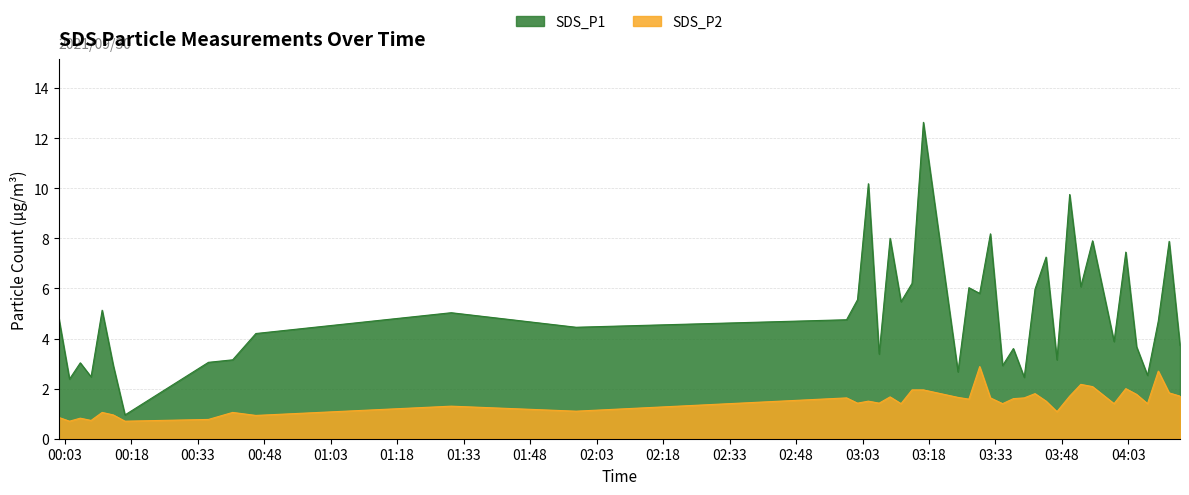

What is the label of the 24th point from the right?

2021/09/30 03:09:13